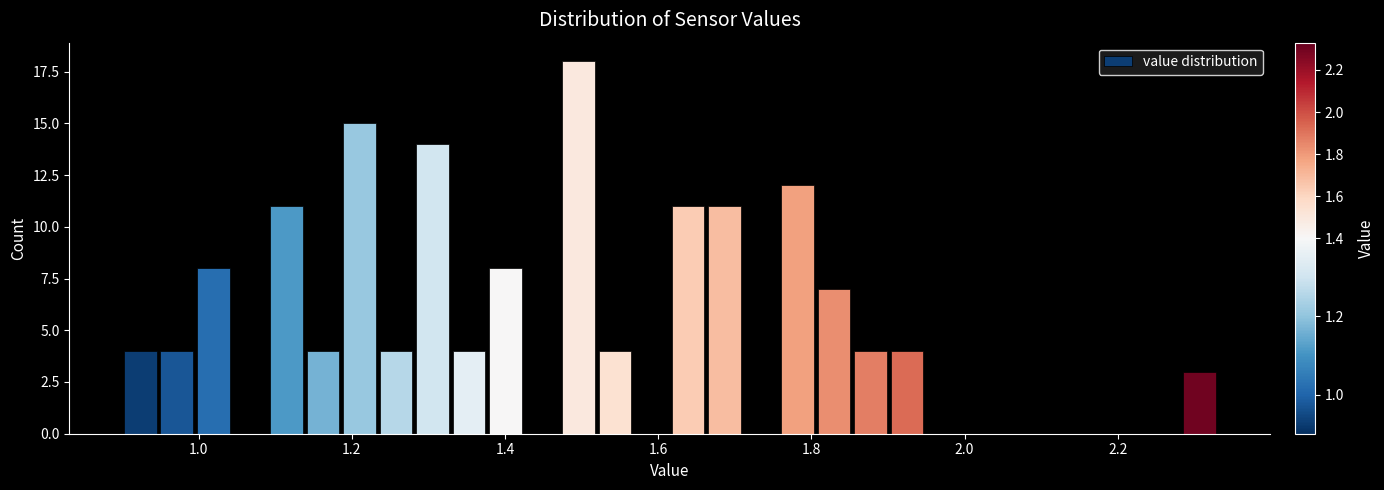

Around what value on the x-axis is the tallest bar? Give the approximate position of its centre, as read against the axis.

1.50